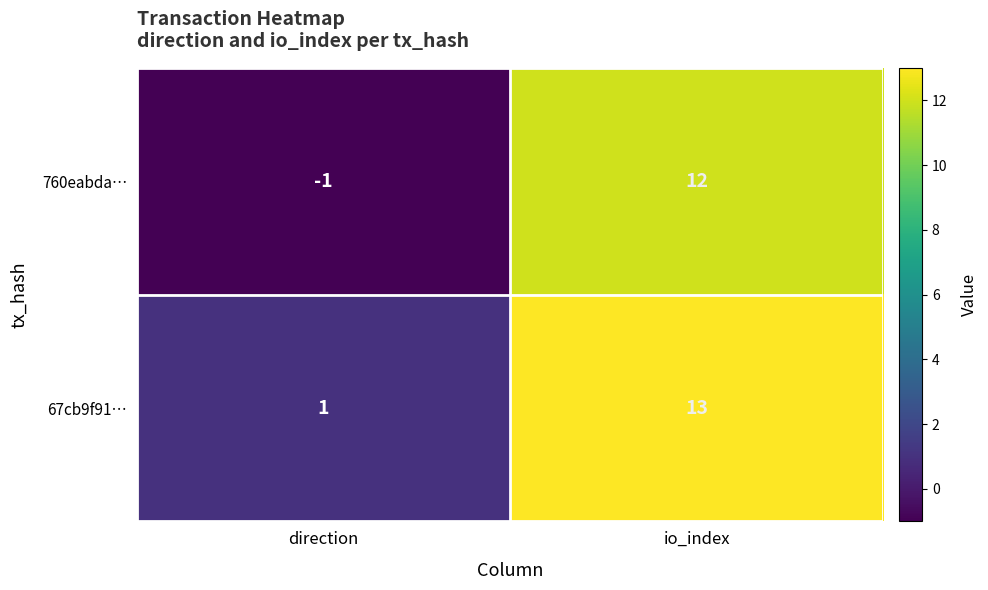

What is the approximate value of 67cb9f91… at io_index, to the nearest 10?

10